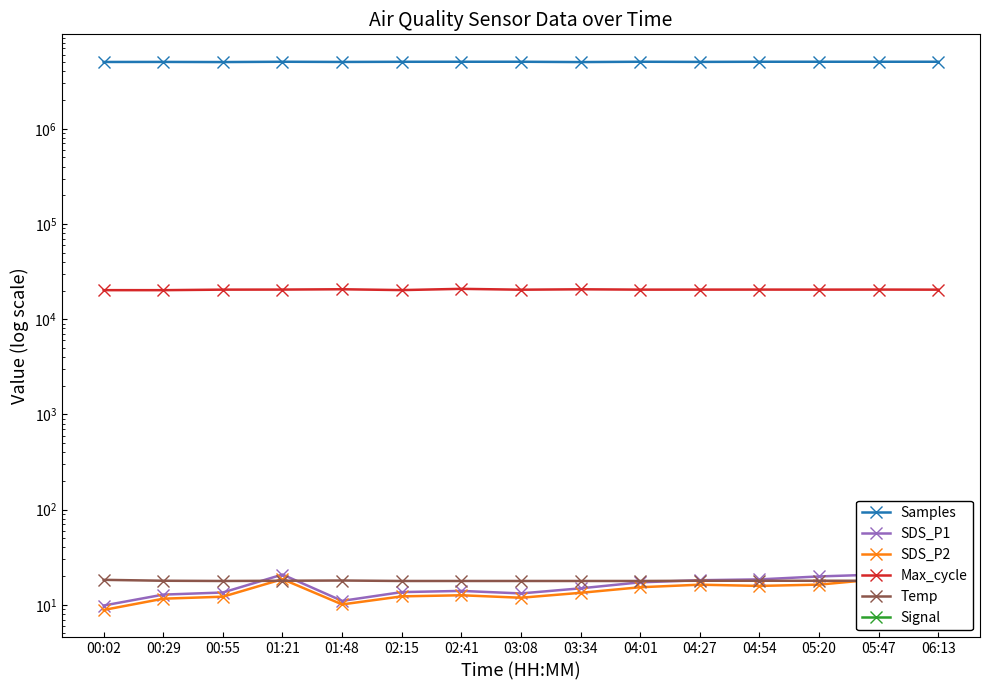

What is the difference between the maximum and minimum values in the SDS_P1 series?

11.0